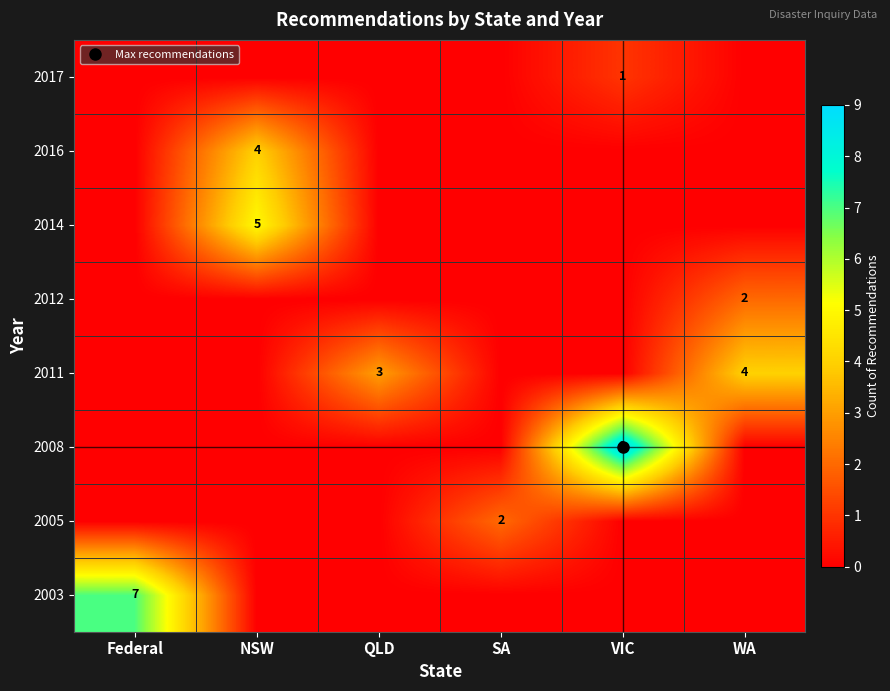

The 2016 series shows 4 at NSW. True or false?

True